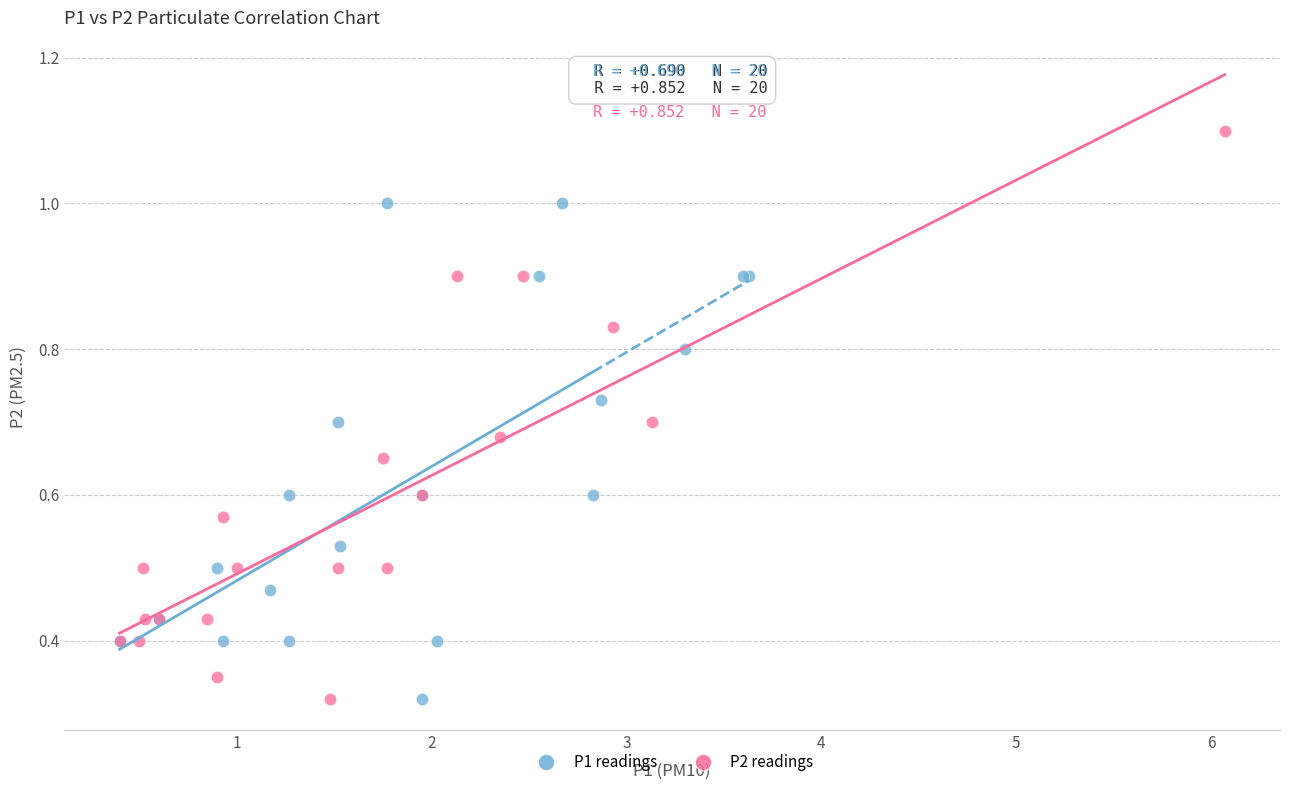

Which series has the widest spread of Y values?

P2 readings